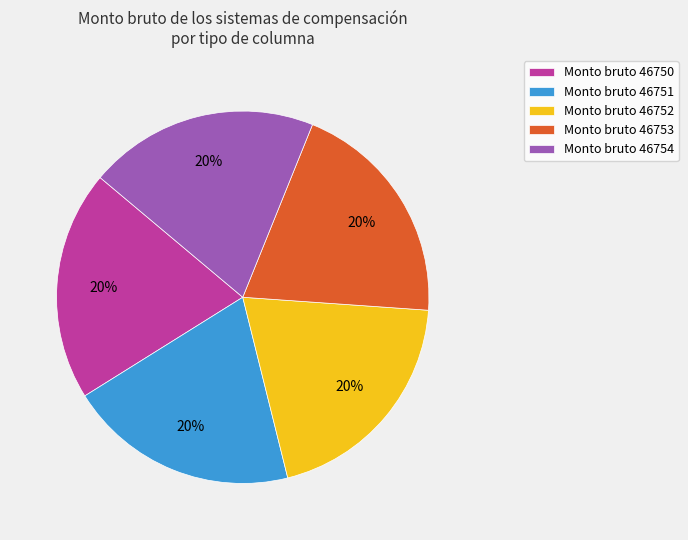

How many slices are in this pie chart?

5